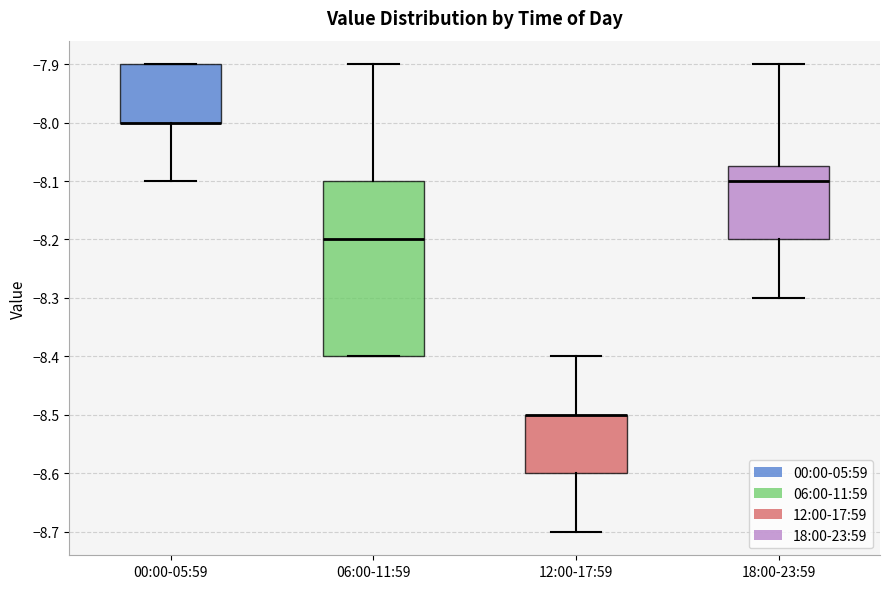

Reading left to right, read every box against the y-axis: the position of its median line, the range the box covers, and the ends of its whiskers. The values are not printed on the chart, so give them approximately, as read against the axis.

00:00-05:59: median -8.00 (drawn on the box's lower edge), box -8.00 to -7.90, whiskers -8.10 to -7.90
06:00-11:59: median -8.20, box -8.40 to -8.10, whiskers -8.40 to -7.90
12:00-17:59: median -8.50 (drawn on the box's upper edge), box -8.60 to -8.50, whiskers -8.70 to -8.40
18:00-23:59: median -8.10, box -8.20 to -8.07, whiskers -8.30 to -7.90